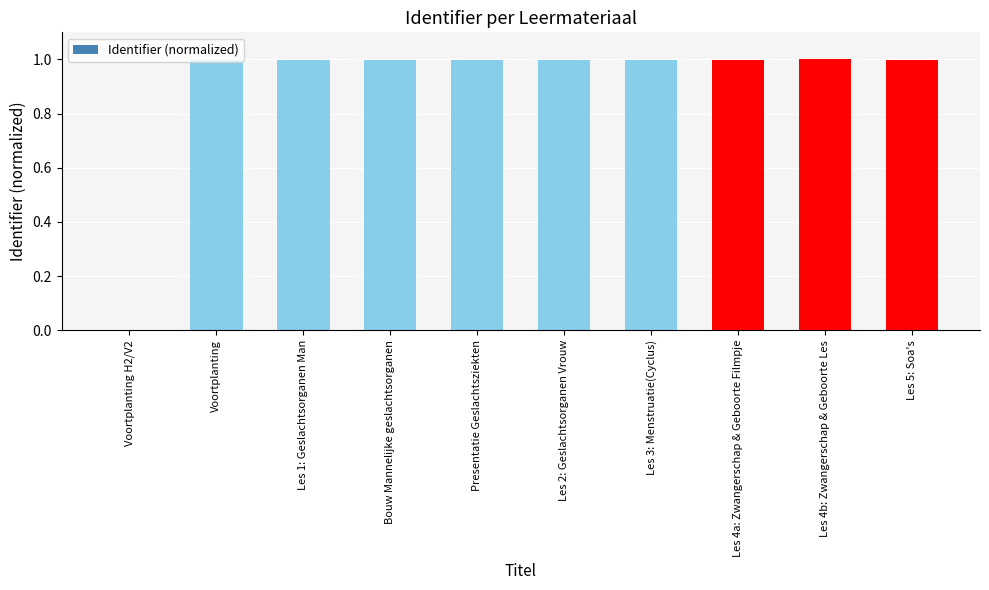

Reading left to right, extract all data points from this chart.

Voortplanting H2/V2=0.0	Voortplanting=1.0	Les 1: Geslachtsorganen Man=1.0	Bouw Mannelijke geslachtsorganen=1.0	Presentatie Geslachtsziekten=1.0	Les 2: Geslachtsorganen Vrouw=1.0	Les 3: Menstruatie(Cyclus)=1.0	Les 4a: Zwangerschap & Geboorte Filmpje=1.0	Les 4b: Zwangerschap & Geboorte Les=1.0	Les 5: Soa's=1.0